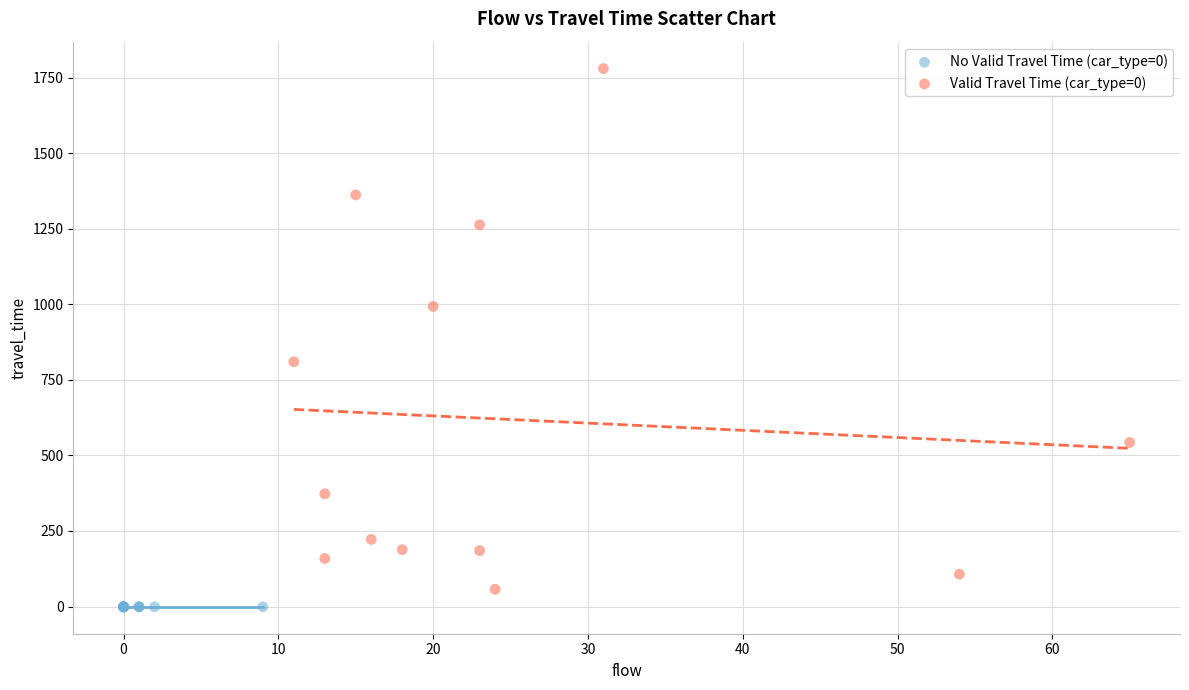

Which series contains the highest Y value?

Valid Travel Time (car_type=0)